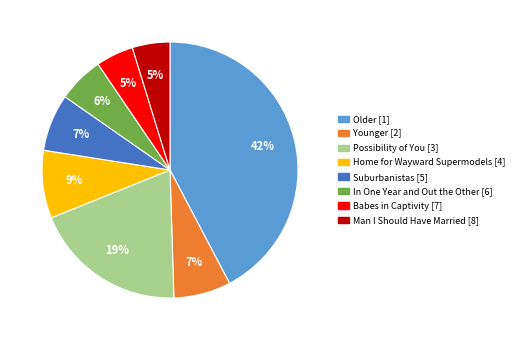

Is there any slice that represents more than half of the pie?

No